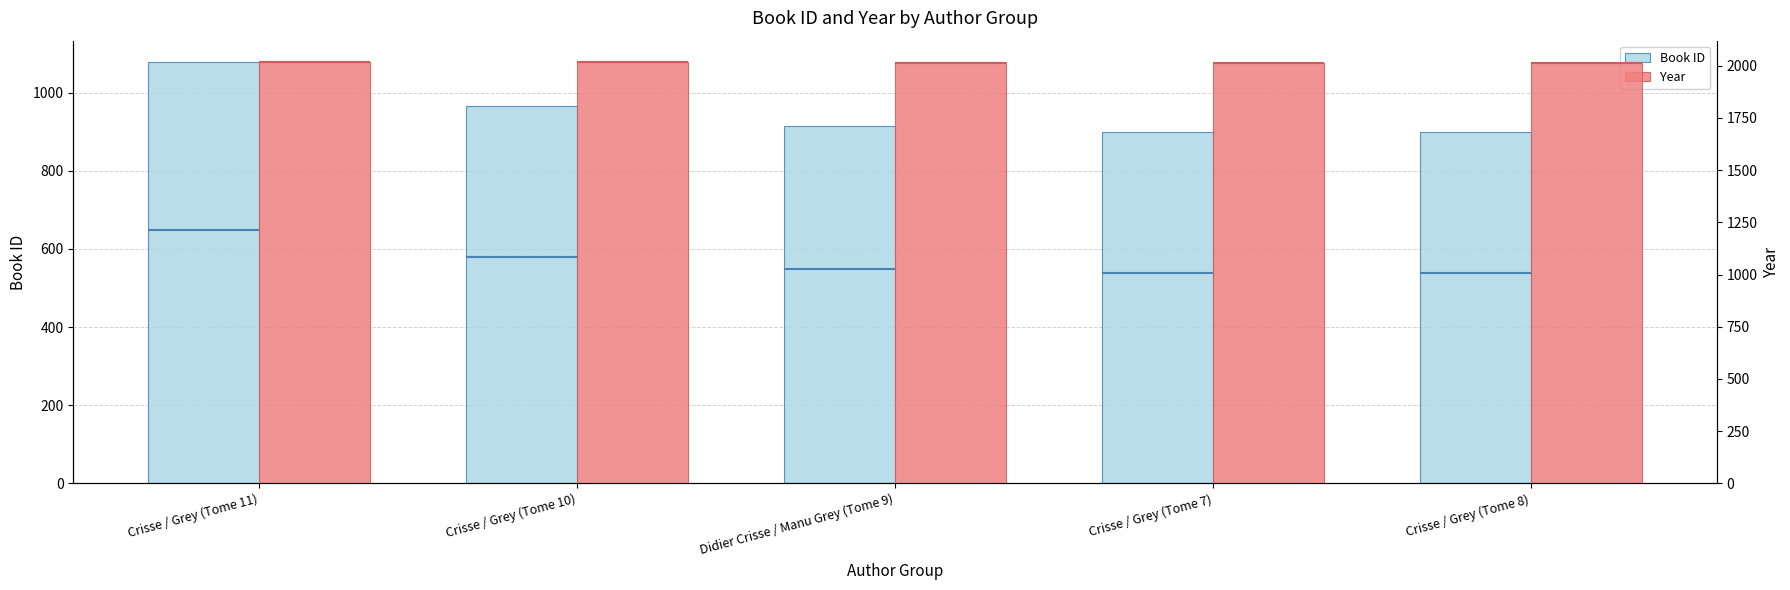

Count the Year values in the range 2015 to 2017.

3